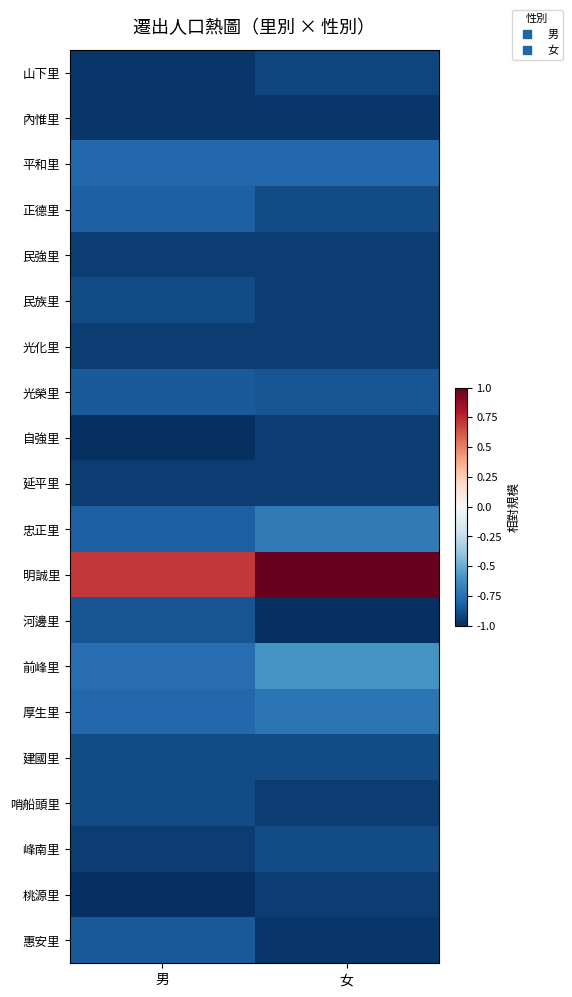

Reading left to right, what are all the values shown in this chart?

山下里: 男=-1.0	女=-0.9
內惟里: 男=-1.0	女=-1.0
平和里: 男=-0.8	女=-0.8
正德里: 男=-0.8	女=-0.9
民強里: 男=-0.9	女=-0.9
民族里: 男=-0.9	女=-0.9
光化里: 男=-0.9	女=-0.9
光榮里: 男=-0.8	女=-0.9
自強里: 男=-1.0	女=-0.9
延平里: 男=-0.9	女=-0.9
忠正里: 男=-0.8	女=-0.7
明誠里: 男=0.7	女=1.0
河邊里: 男=-0.9	女=-1.0
前峰里: 男=-0.8	女=-0.6
厚生里: 男=-0.8	女=-0.7
建國里: 男=-0.9	女=-0.9
哨船頭里: 男=-0.9	女=-0.9
峰南里: 男=-0.9	女=-0.9
桃源里: 男=-1.0	女=-0.9
惠安里: 男=-0.8	女=-1.0